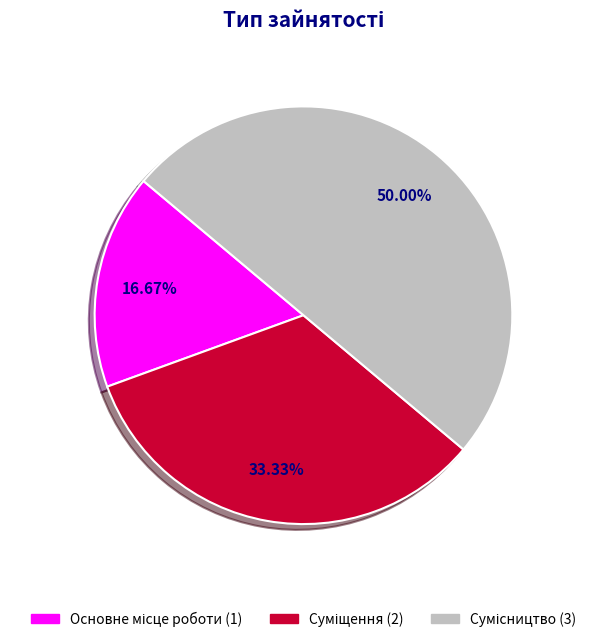

The Сумісництво slice represents 56% of the pie. True or false?

False